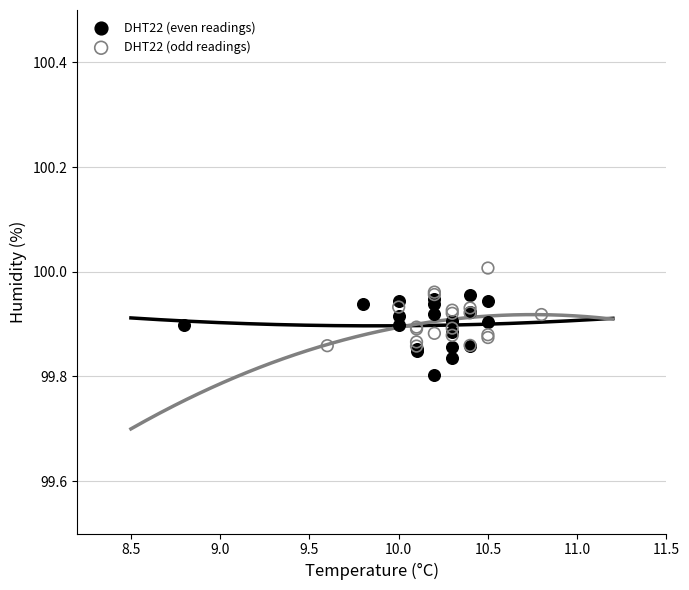

Which series contains the lowest Y value?

DHT22 (even readings)